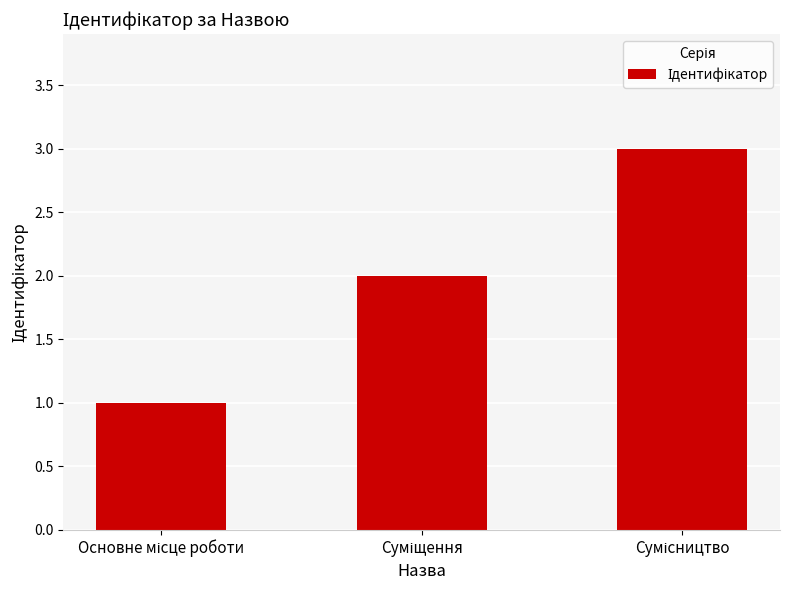

How many bars are there in total?

3